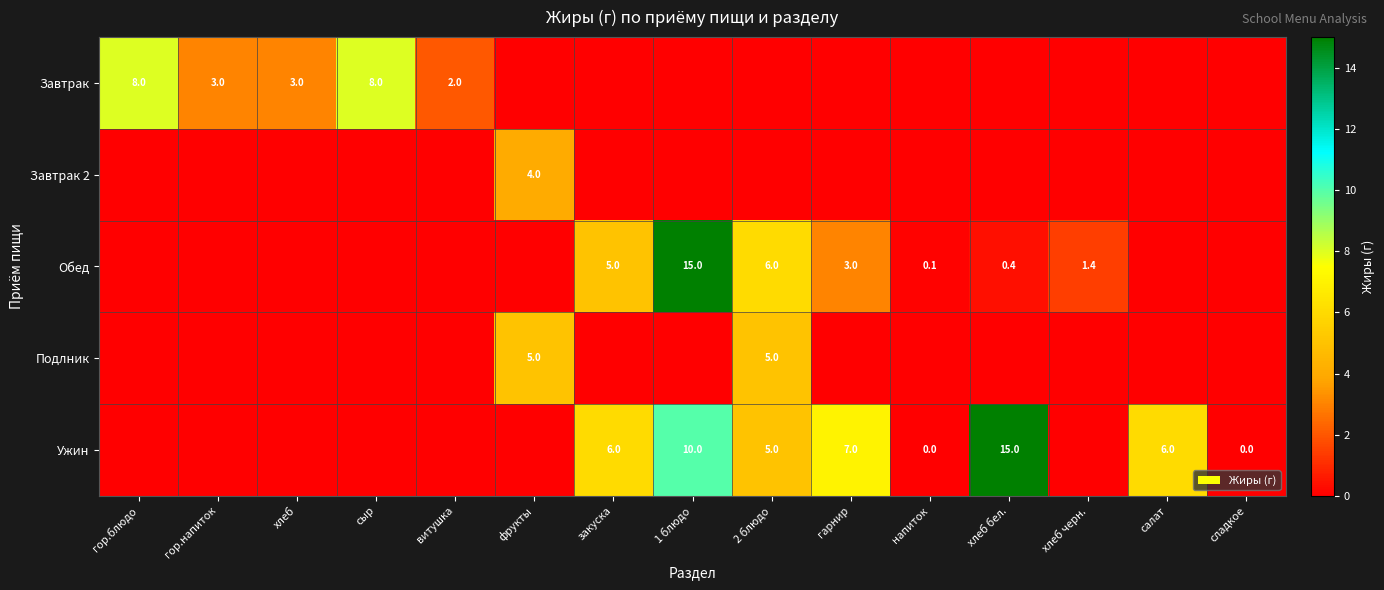

What is the difference between the Обед values at хлеб бел. and гарнир?

2.6